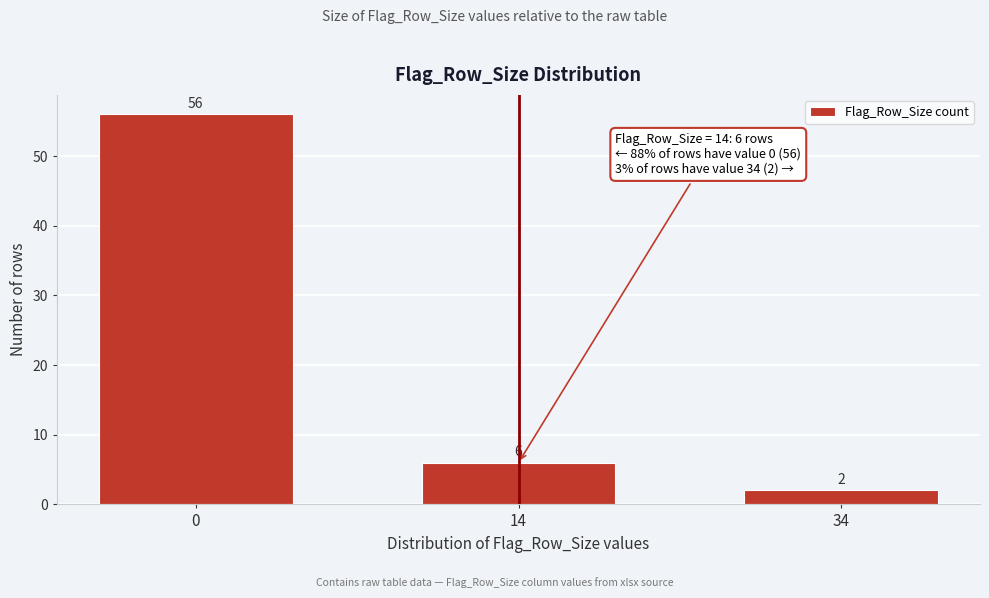

Reading right to left, list all the values displayed in this chart.

34=2	14=6	0=56